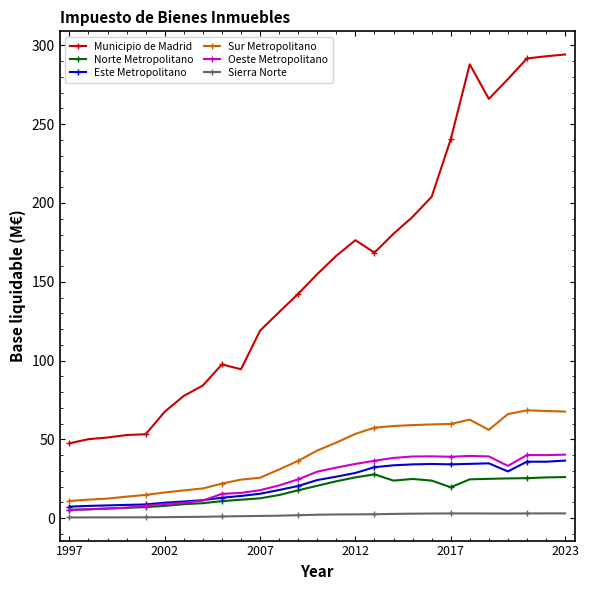

Rank the series by their maximum value, from lowest to highest.

Sierra Norte, Norte Metropolitano, Este Metropolitano, Oeste Metropolitano, Sur Metropolitano, Municipio de Madrid